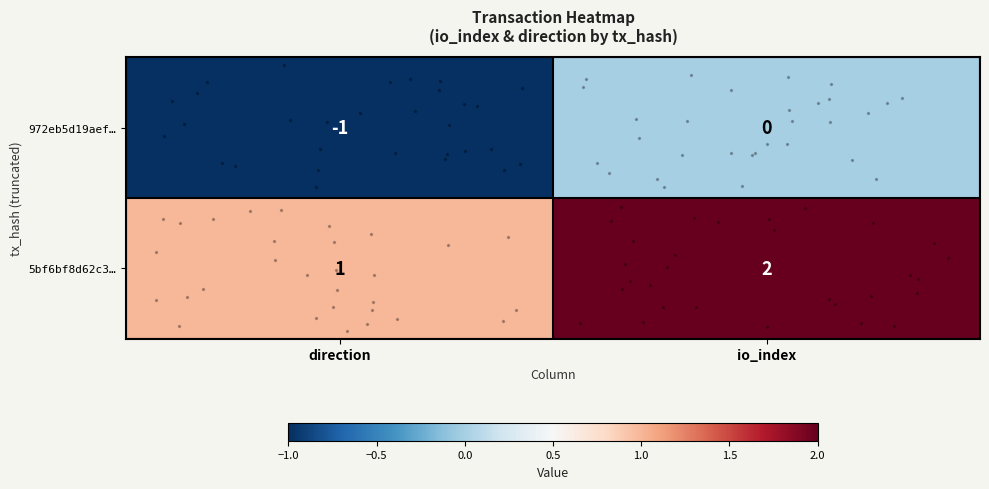

List the series in order of their peak value, lowest first.

972eb5d19aef…, 5bf6bf8d62c3…